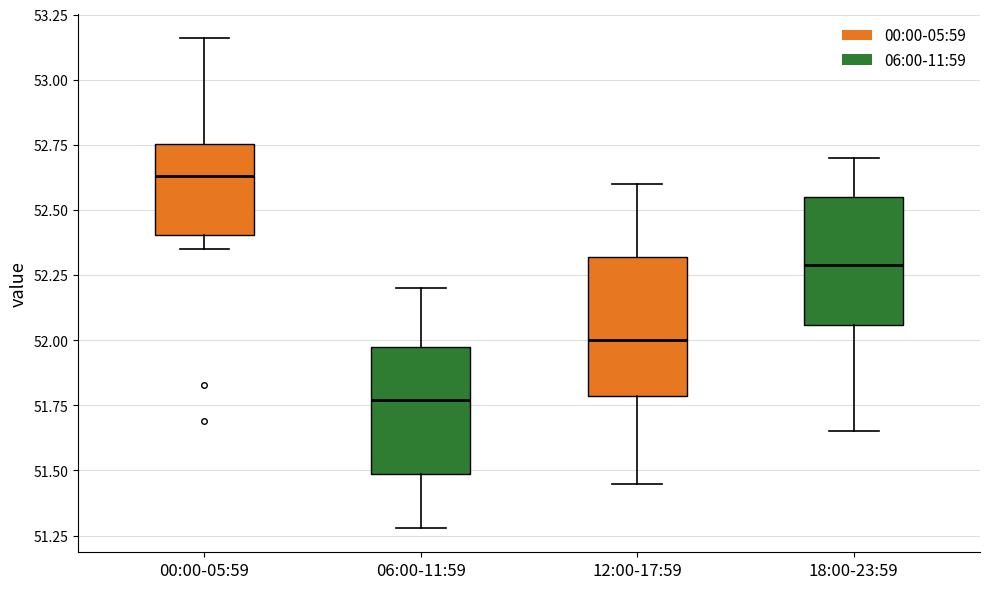

Reading left to right, transcribe this box plot: for each box, give where its median line is, the range the box spans, and where its two whiskers end, as read against the y-axis. The values are not printed on the chart, so give them approximately, as read against the axis.

00:00-05:59: median 52.65, box 52.40 to 52.75, whiskers 52.35 to 53.15
06:00-11:59: median 51.75, box 51.50 to 51.95, whiskers 51.30 to 52.20
12:00-17:59: median 52.00, box 51.80 to 52.30, whiskers 51.45 to 52.60
18:00-23:59: median 52.30, box 52.05 to 52.55, whiskers 51.65 to 52.70